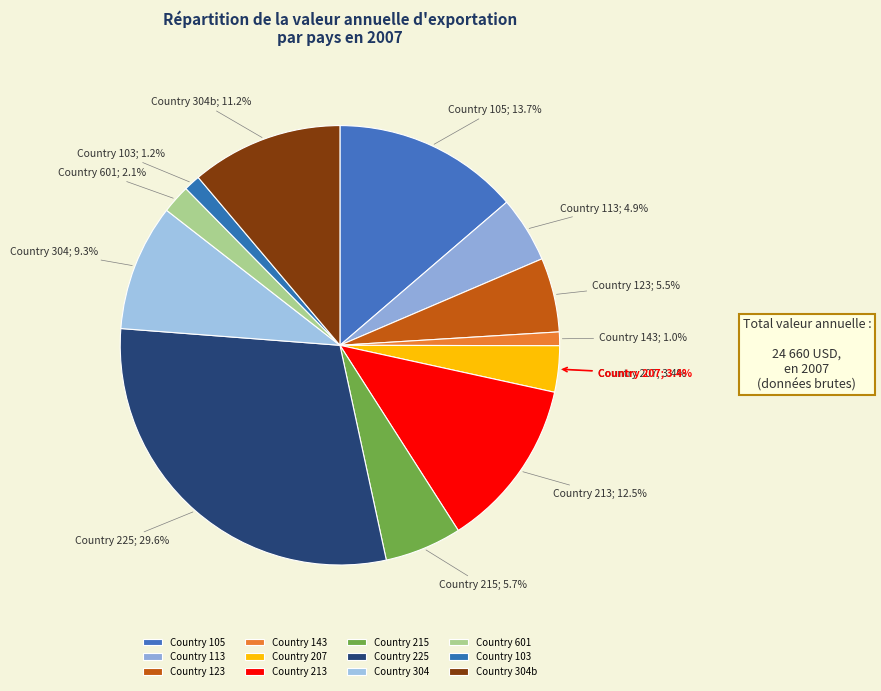

To the nearest percent, what is the combined percentage of 105 and 123?

19%